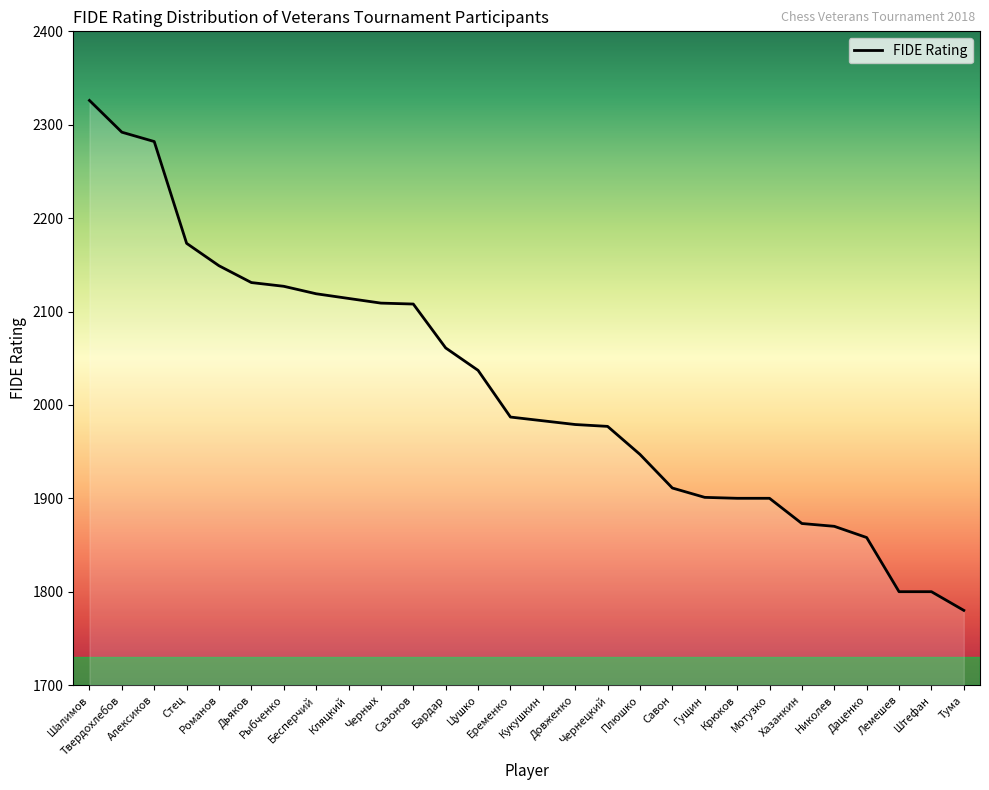

What is the average value?

2018